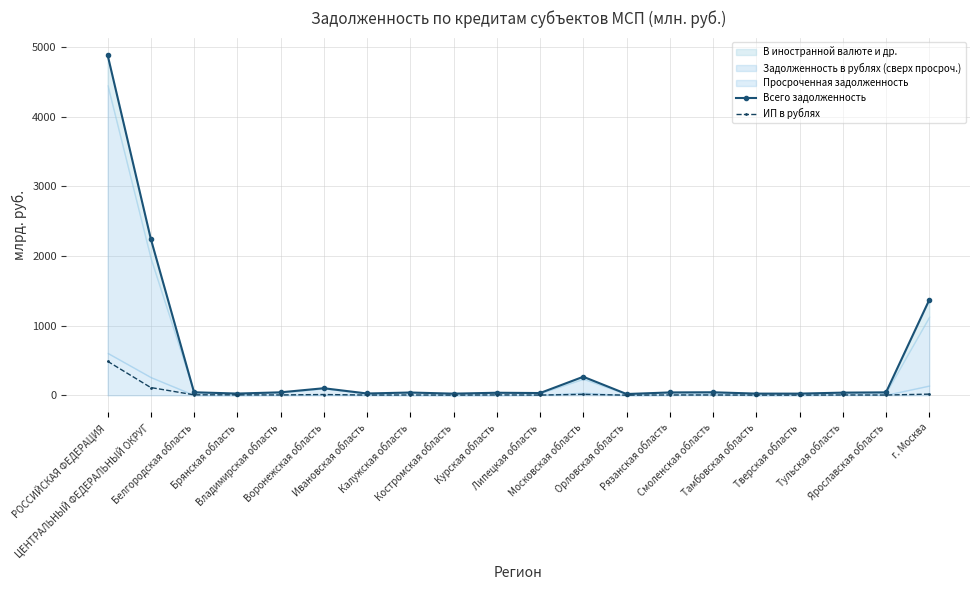

What is the difference between the maximum and minimum values in the ИП в рублях series?

486.3